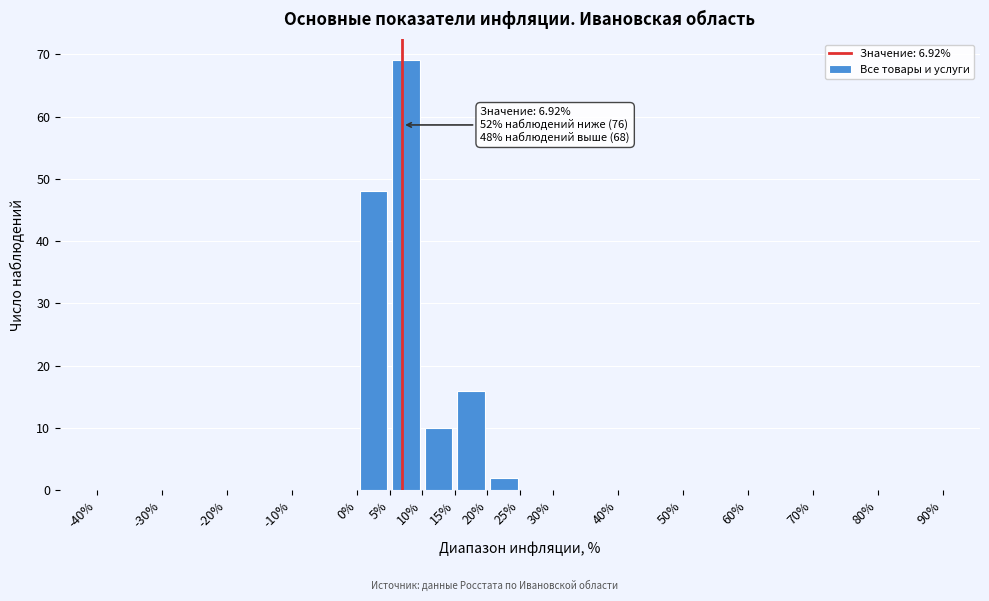

Which range on the x-axis has the tallest bar?

5% to 10%